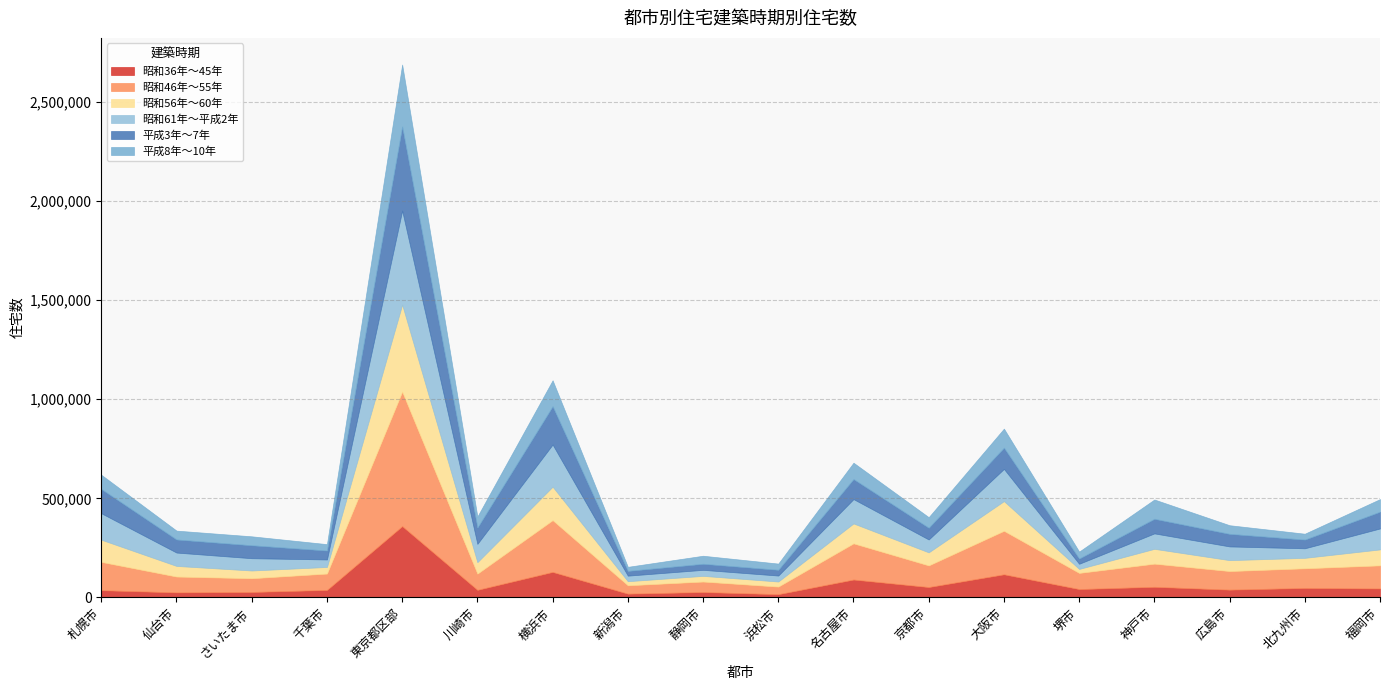

True or false: 昭和56年～60年 has a value of 46465 at 大阪市.

False